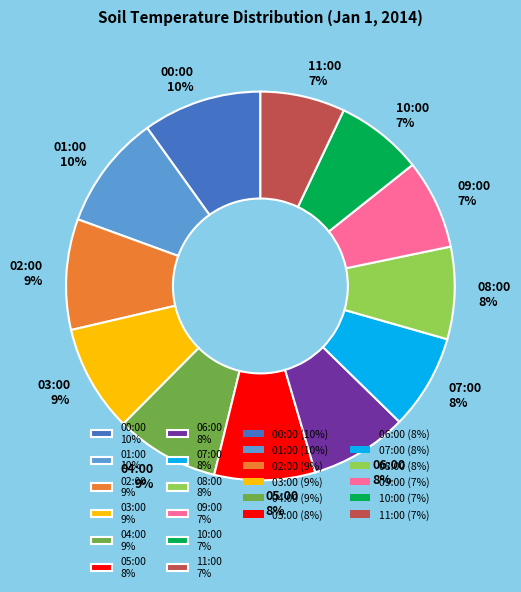

Does any single category account for the majority?

No